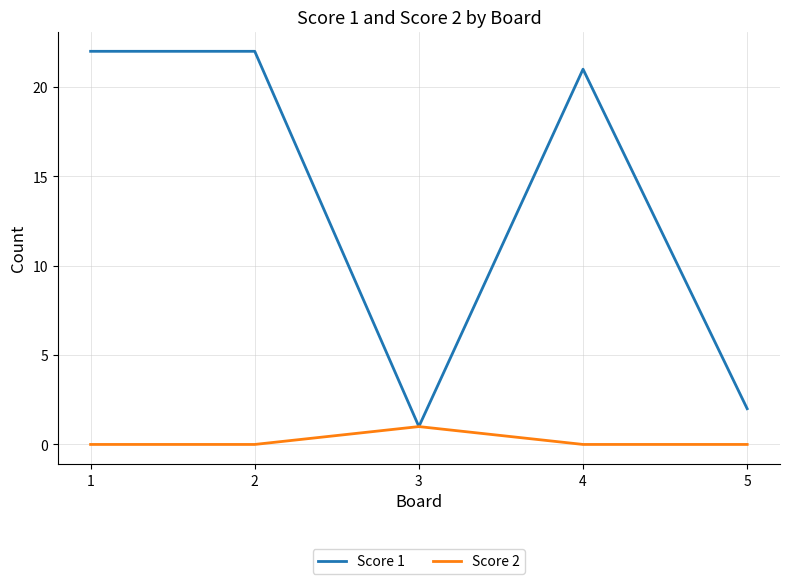

Count the number of data series in this chart.

2